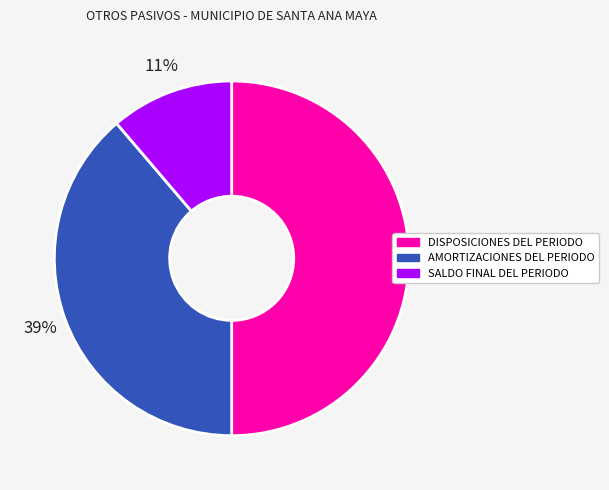

Between AMORTIZACIONES DEL PERIODO and SALDO FINAL DEL PERIODO, which is larger?

AMORTIZACIONES DEL PERIODO